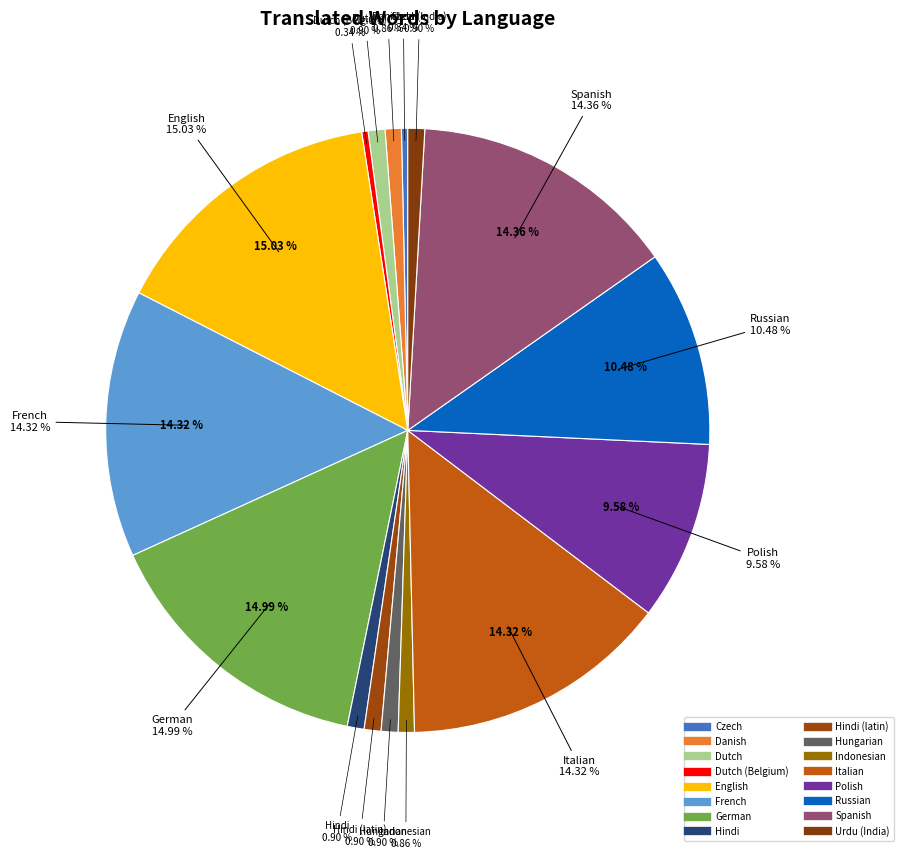

To the nearest percent, what is the combined percentage of Dutch (Belgium) and Dutch?

1%